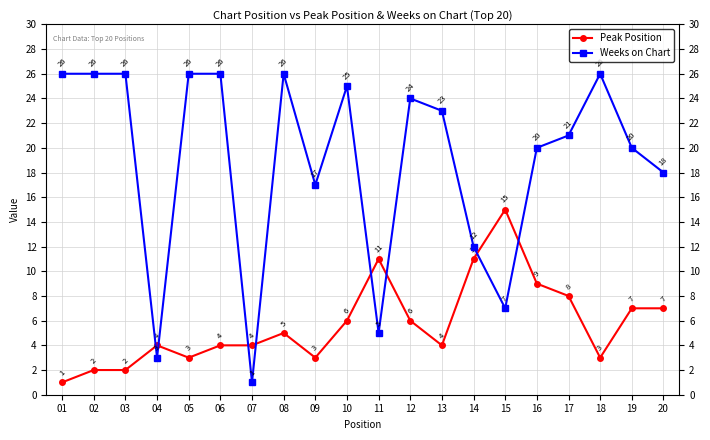

Which category has the lowest value across all series?

01